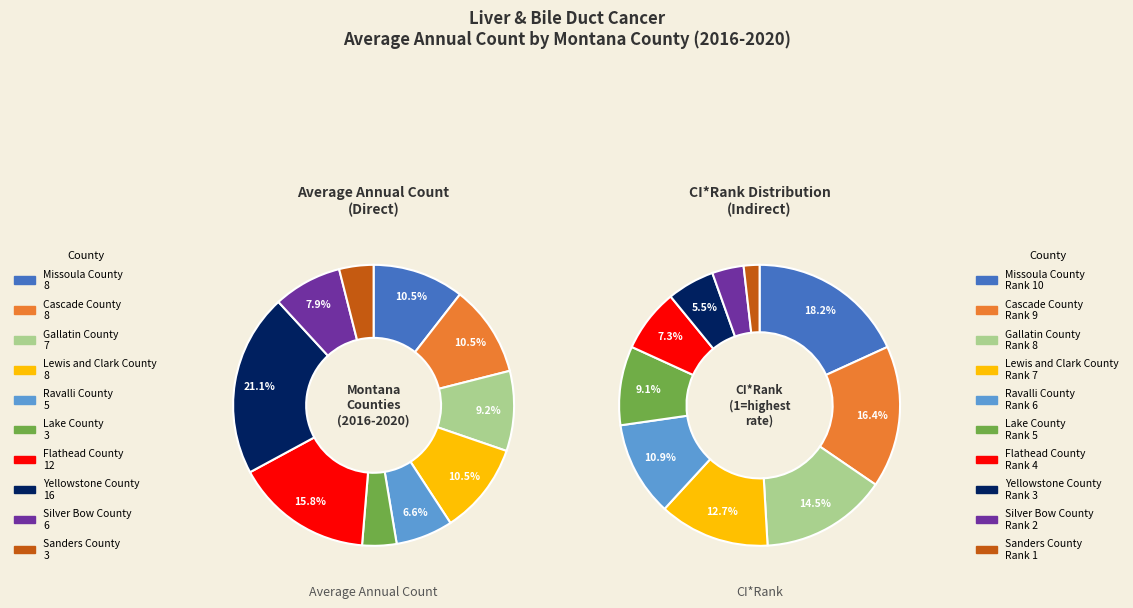

Which has a higher value, Lake County or Yellowstone County?

Yellowstone County